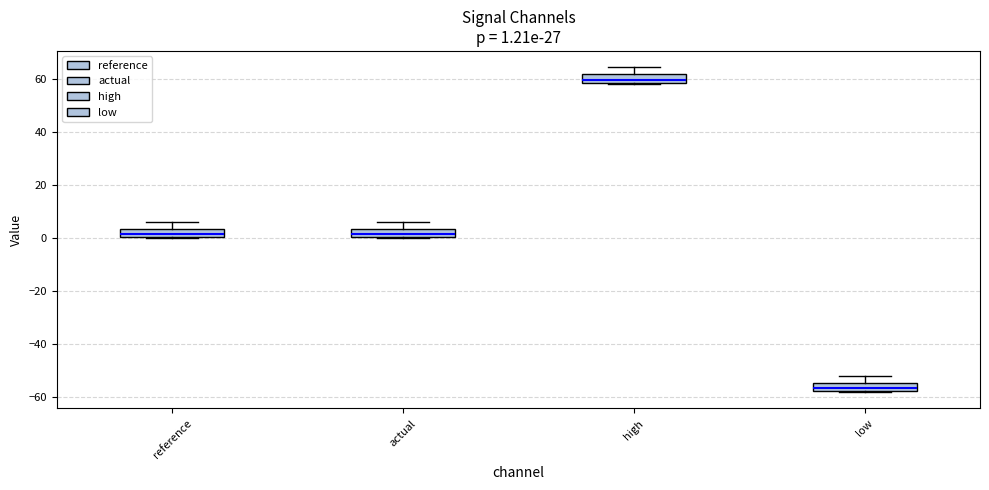

Which box has the lowest median line?

low